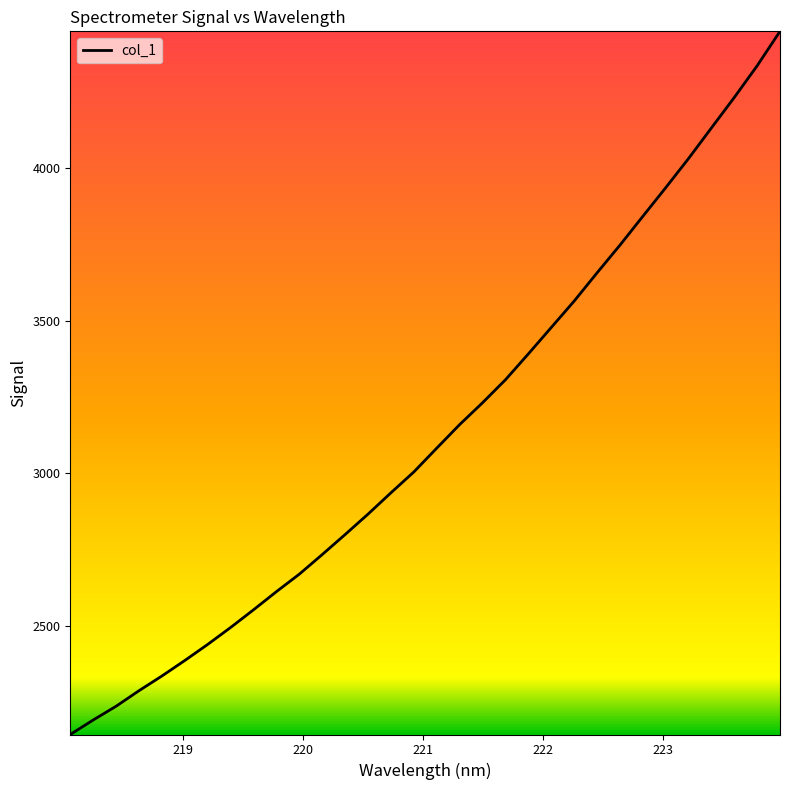

What is the greatest value displayed?

4448.3